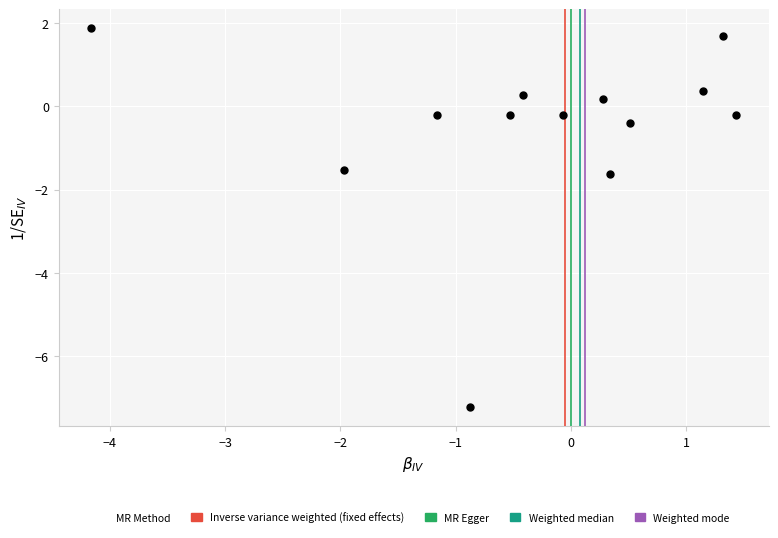

What is the range of Y values (max minus min)?

9.1